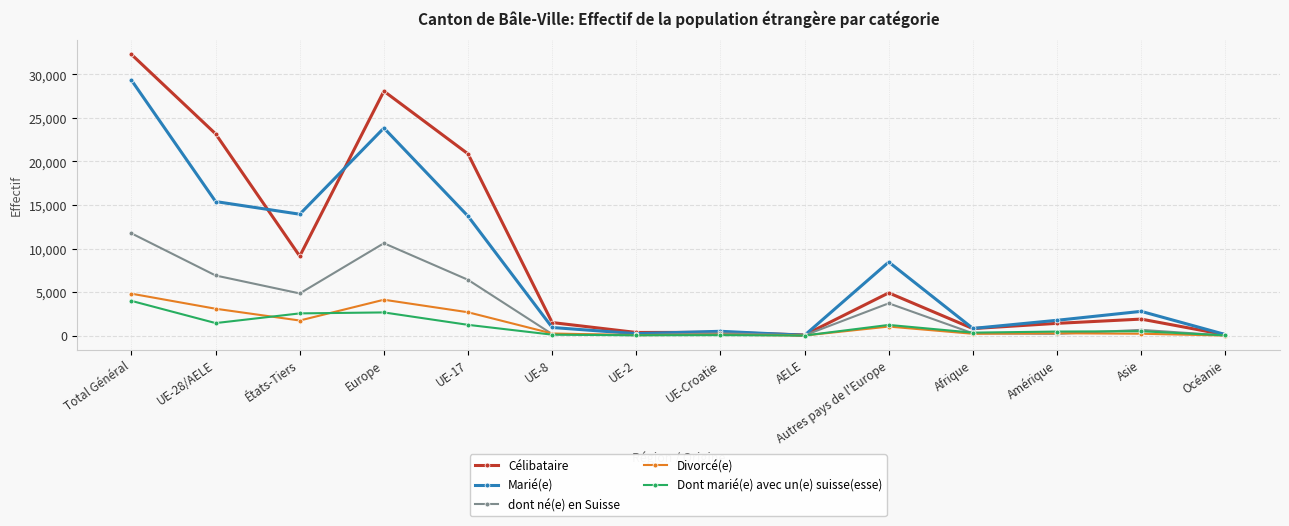

Which series changed the most between Total Général and UE-2?

Célibataire